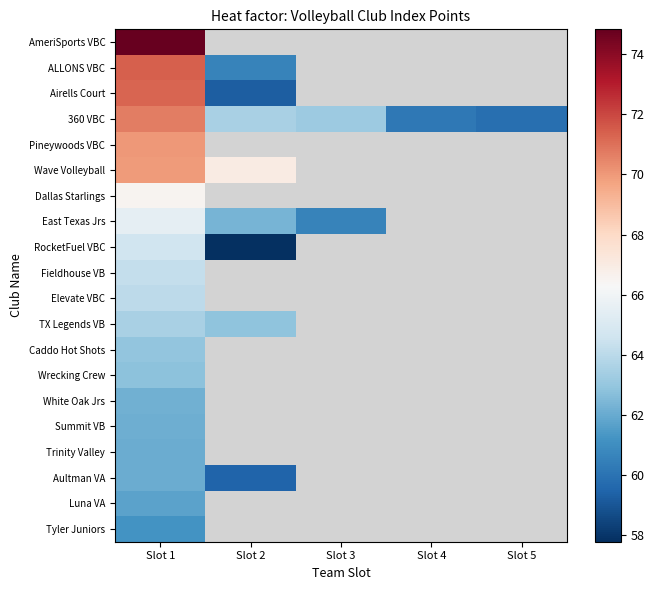

Which series has the largest total across all categories?

360 VBC